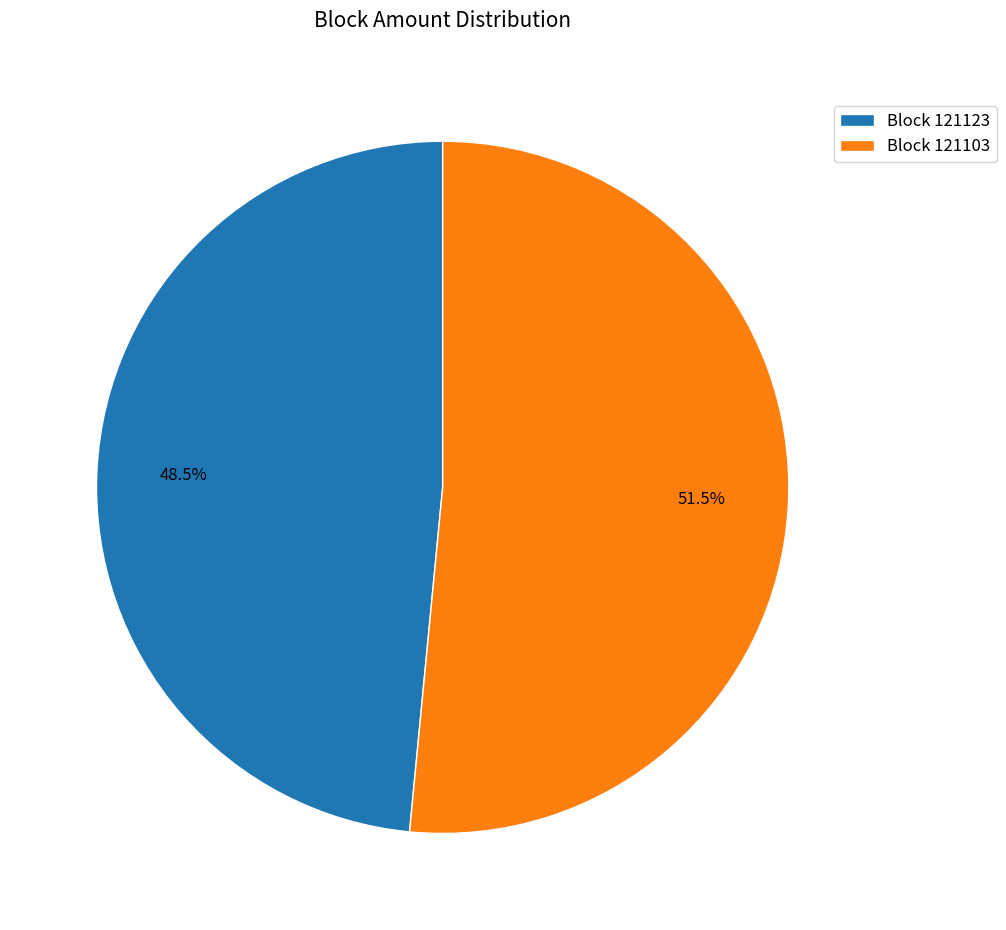

What is the smallest slice in the pie chart?

Block 121123